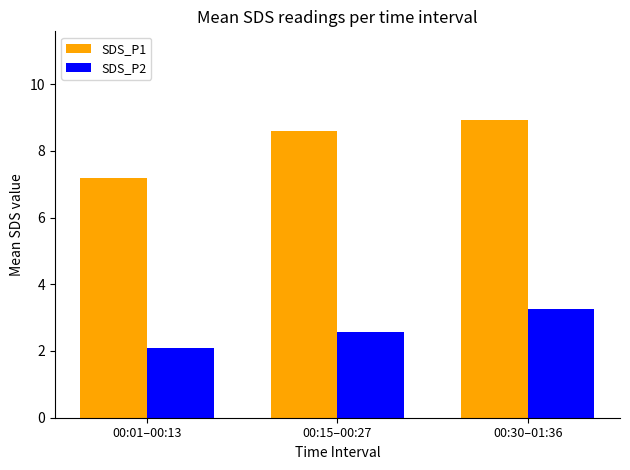

What is the average value of the SDS_P1 series?

8.2